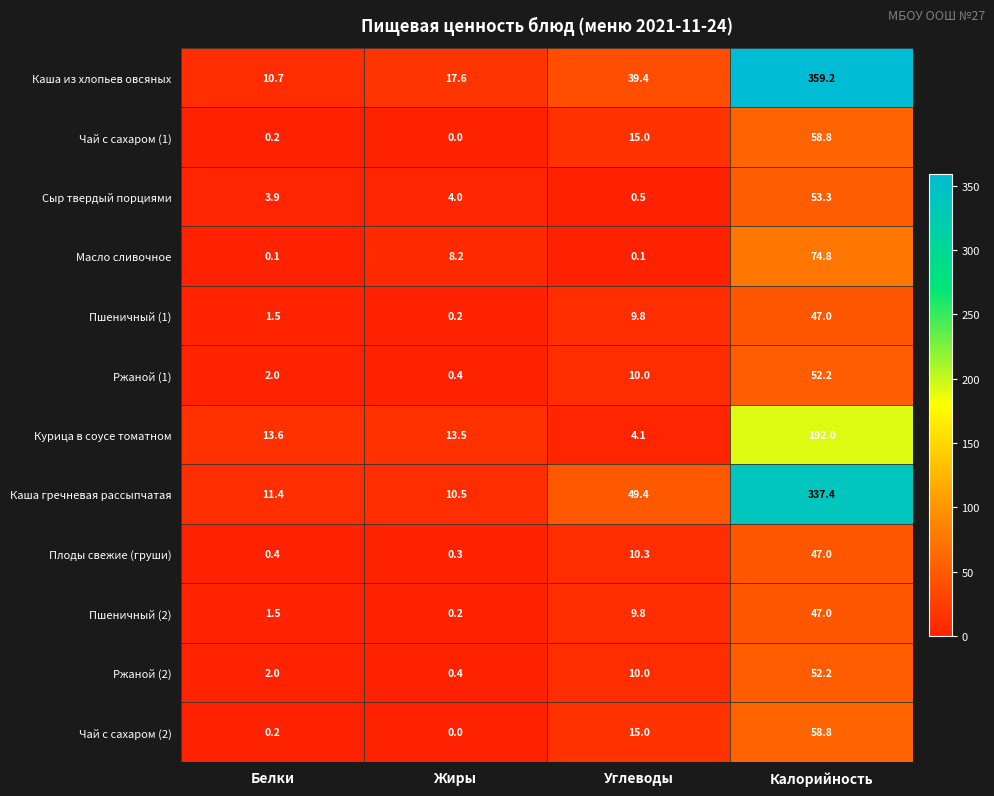

At which category is the sum across all series the highest?

Калорийность